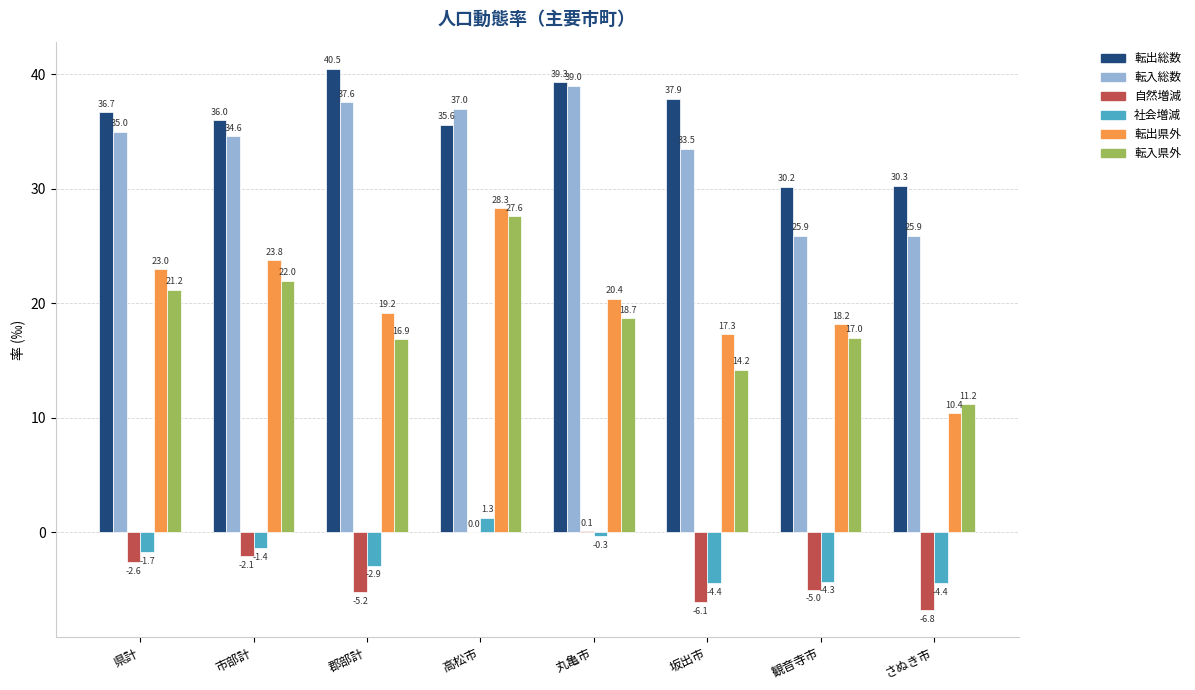

The value of 転出県外 at 郡部計 is 19.2. True or false?

True